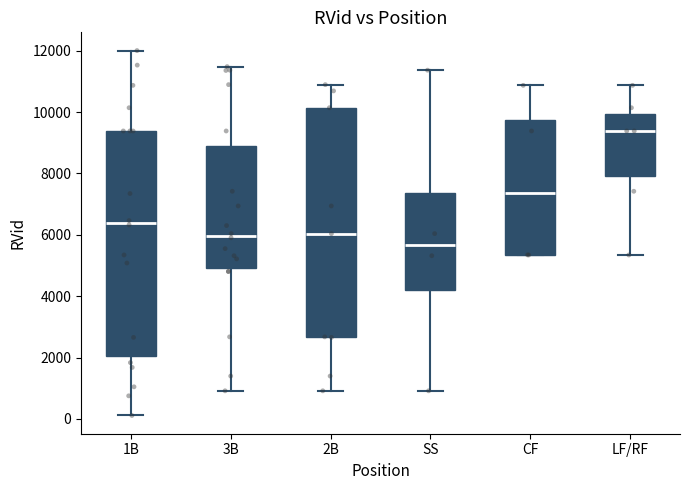

Reading left to right, transcribe this box plot: for each box, give where its median line is, the range the box spans, and where its two whiskers end, as read against the y-axis. The values are not printed on the chart, so give them approximately, as read against the axis.

1B: median 6400, box 2000 to 9400, whiskers 200 to 12000
3B: median 6000, box 5000 to 8800, whiskers 1000 to 11400
2B: median 6000, box 2600 to 10200, whiskers 1000 to 10800
SS: median 5600, box 4200 to 7400, whiskers 1000 to 11400
CF: median 7400, box 5400 to 9800, whiskers 5400 to 10800
LF/RF: median 9400, box 8000 to 10000, whiskers 5400 to 10800